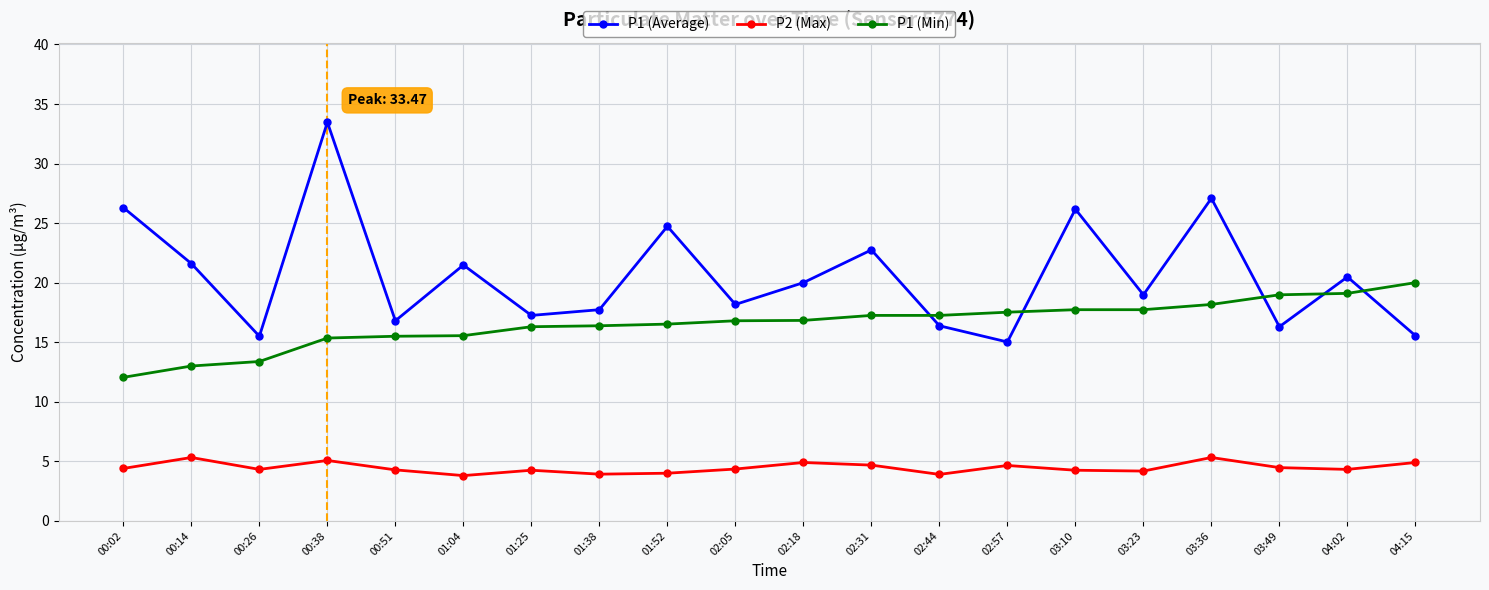

What is the difference between the maximum and minimum values in the P2 (Max) series?

1.5